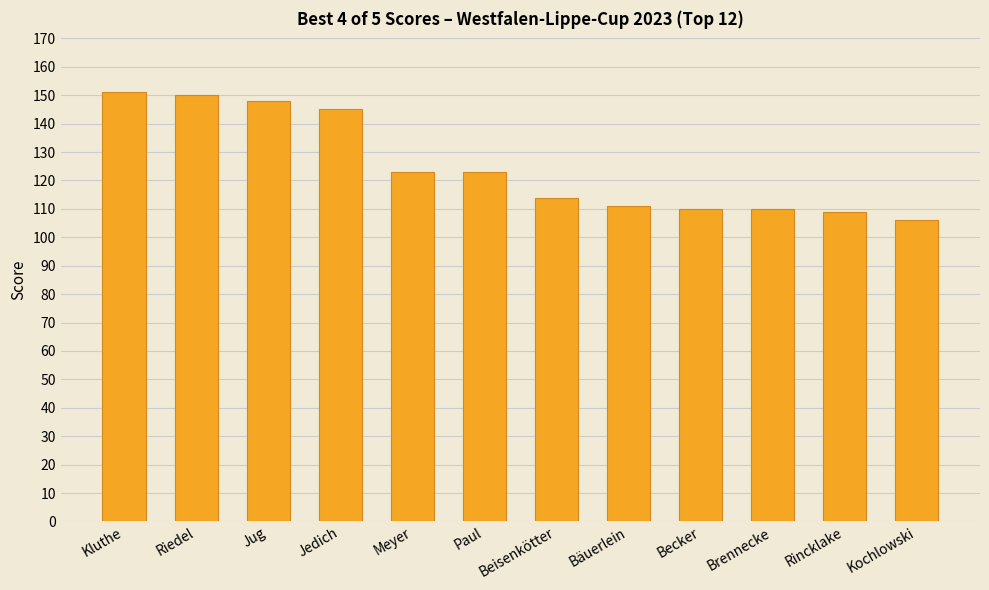

Which label corresponds to the smallest value in the chart?

Kochlowski